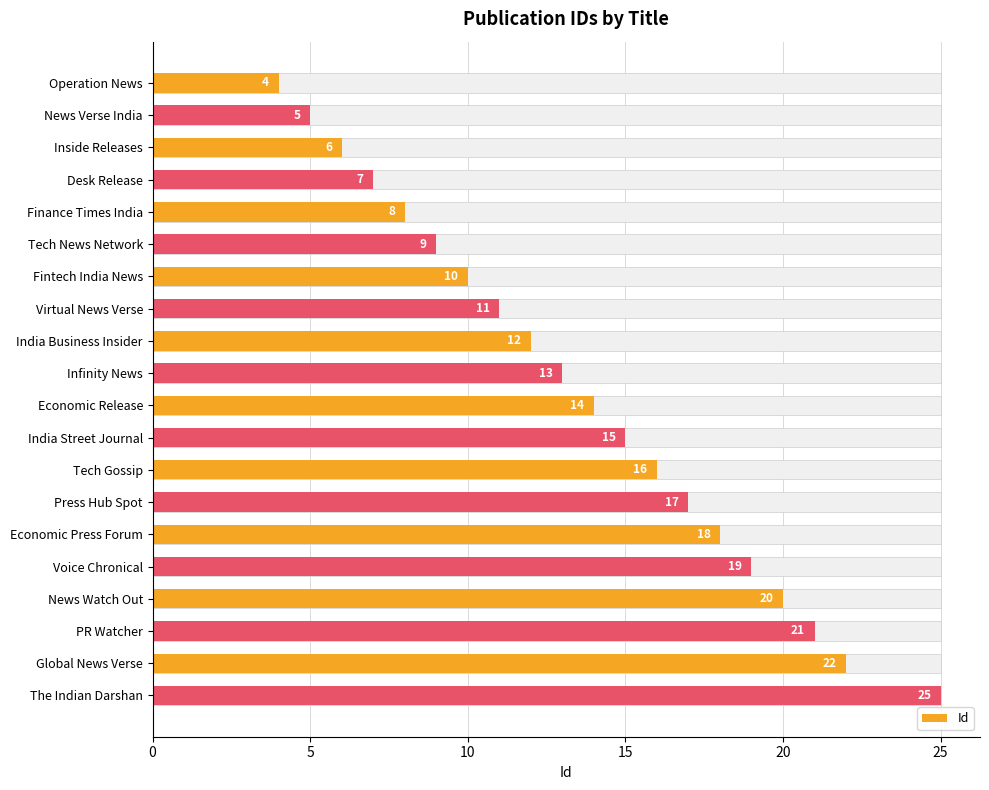

What is the value of the 9th bar from the left?

12